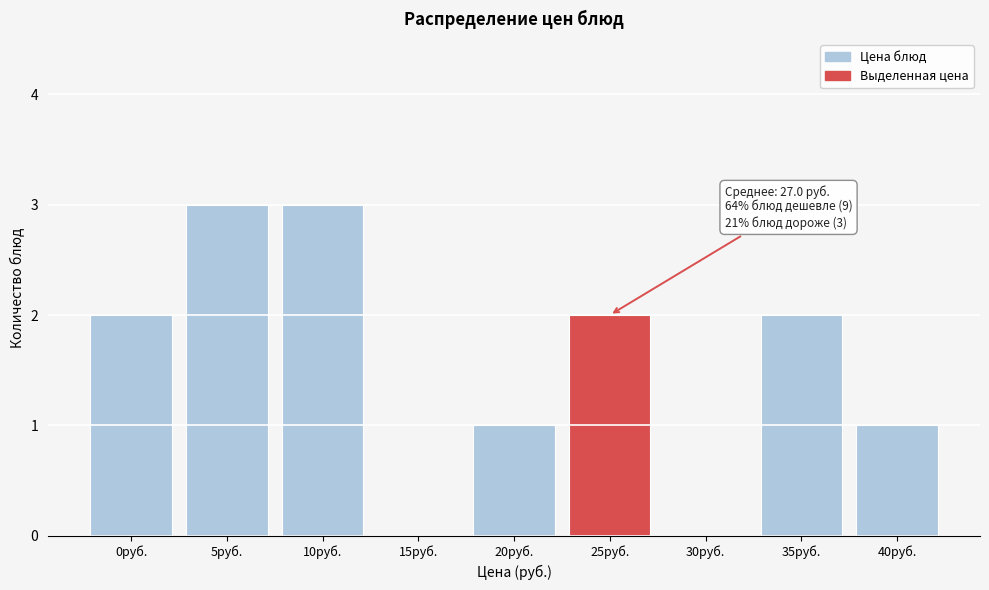

Reading left to right, transcribe all the data shown in this chart.

0руб.=2	5руб.=3	10руб.=3	15руб.=0	20руб.=1	25руб.=2	30руб.=0	35руб.=2	40руб.=1